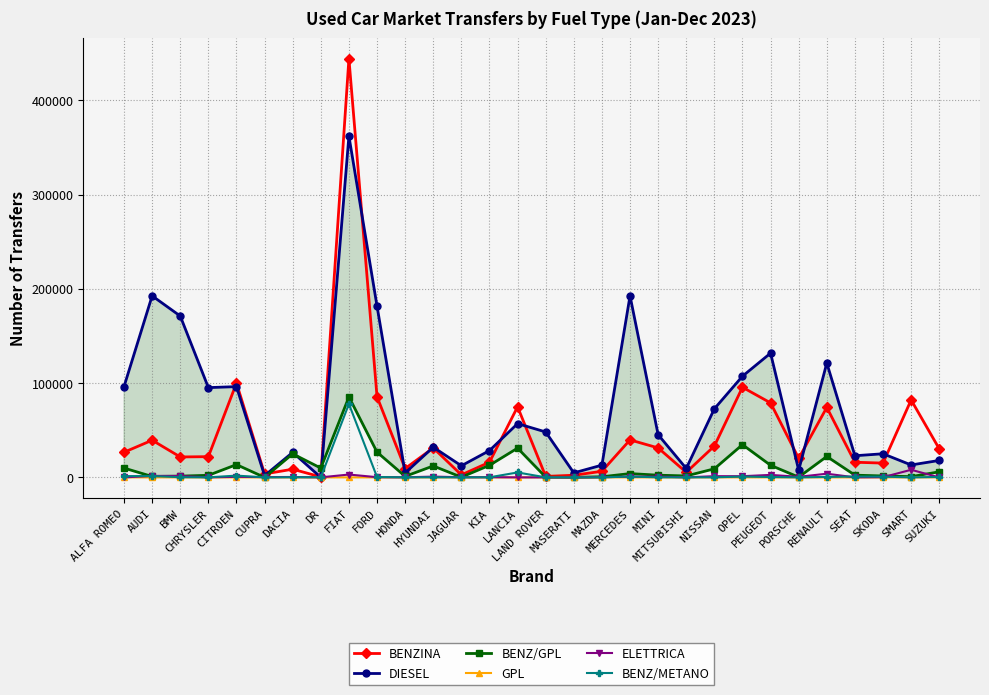

What is the label of the 27th point from the right?

CHRYSLER